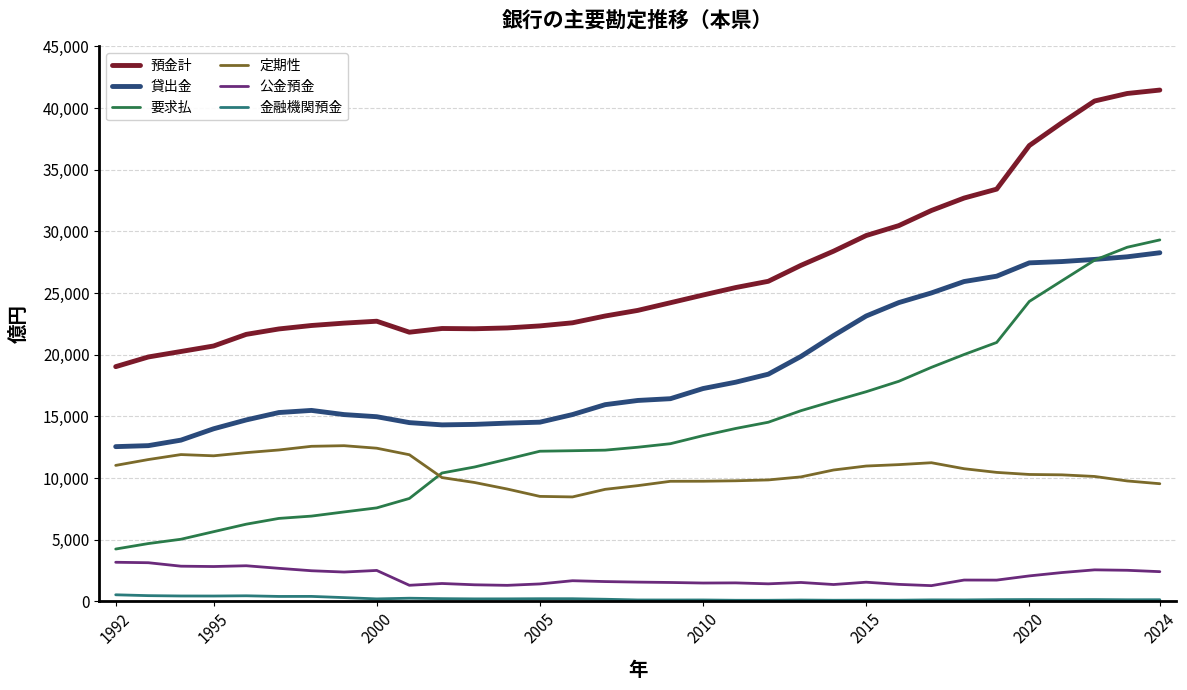

What is the highest value of the 公金預金 series?

3168